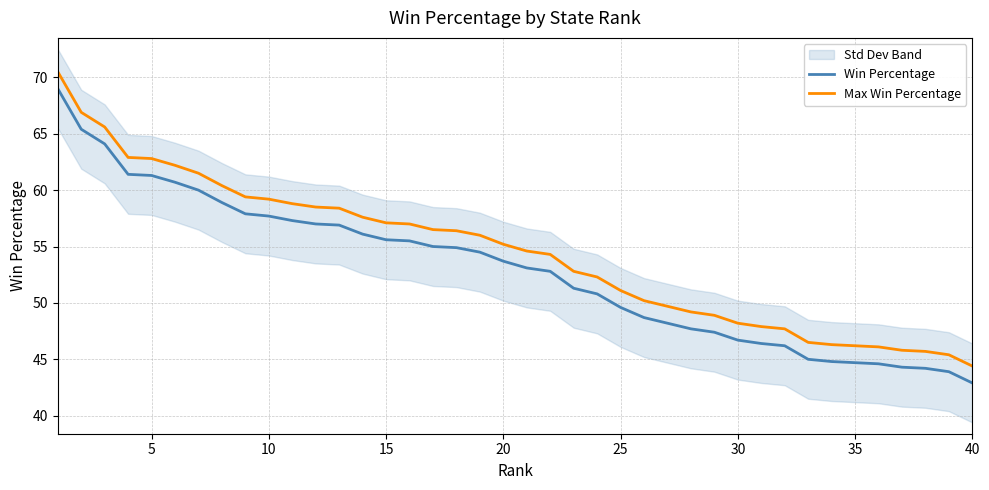

True or false: Max Win Percentage and Win Percentage cross at least once.

False